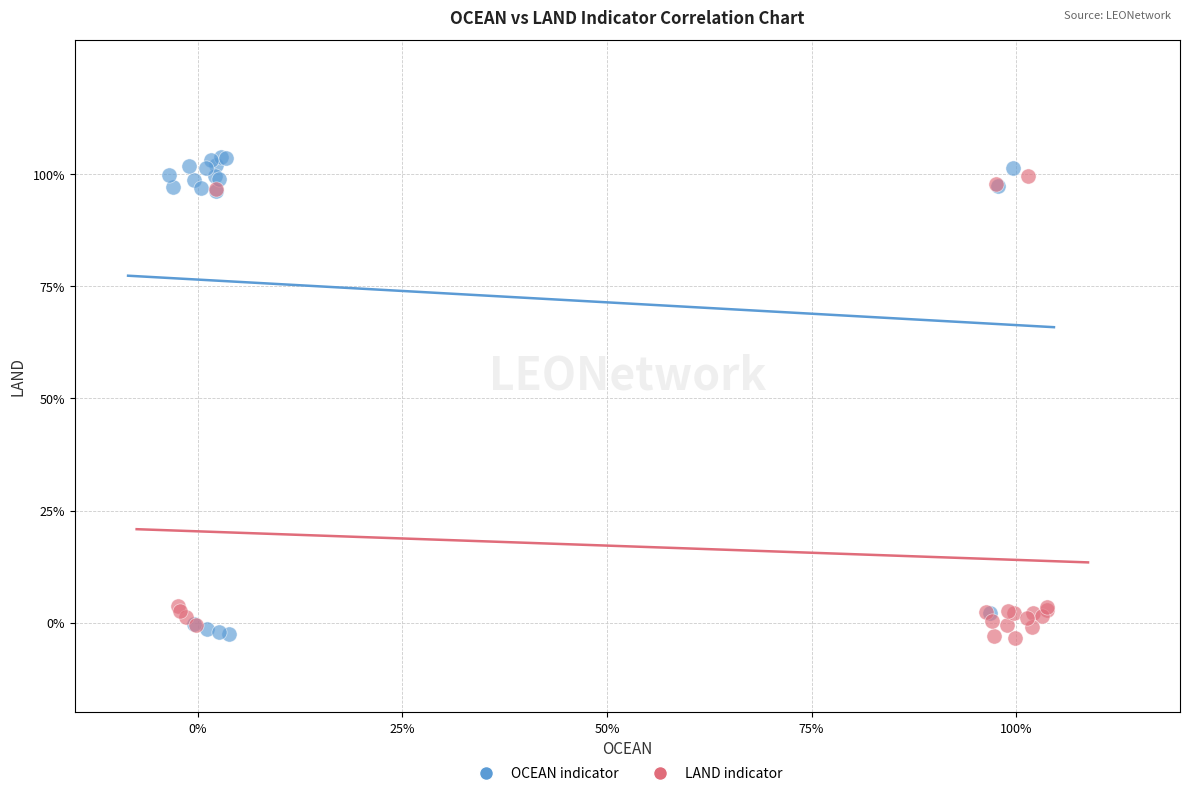

What are all the series names shown in the legend?

OCEAN indicator, LAND indicator